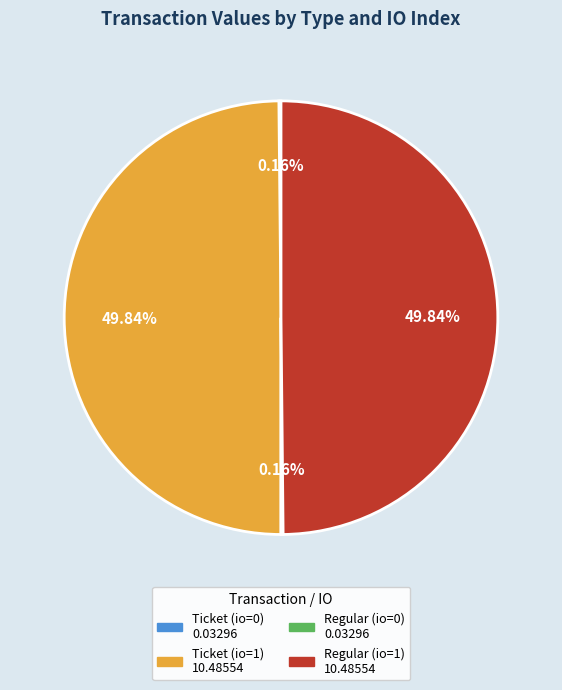

Is Ticket (io=1) the majority of the pie?

No